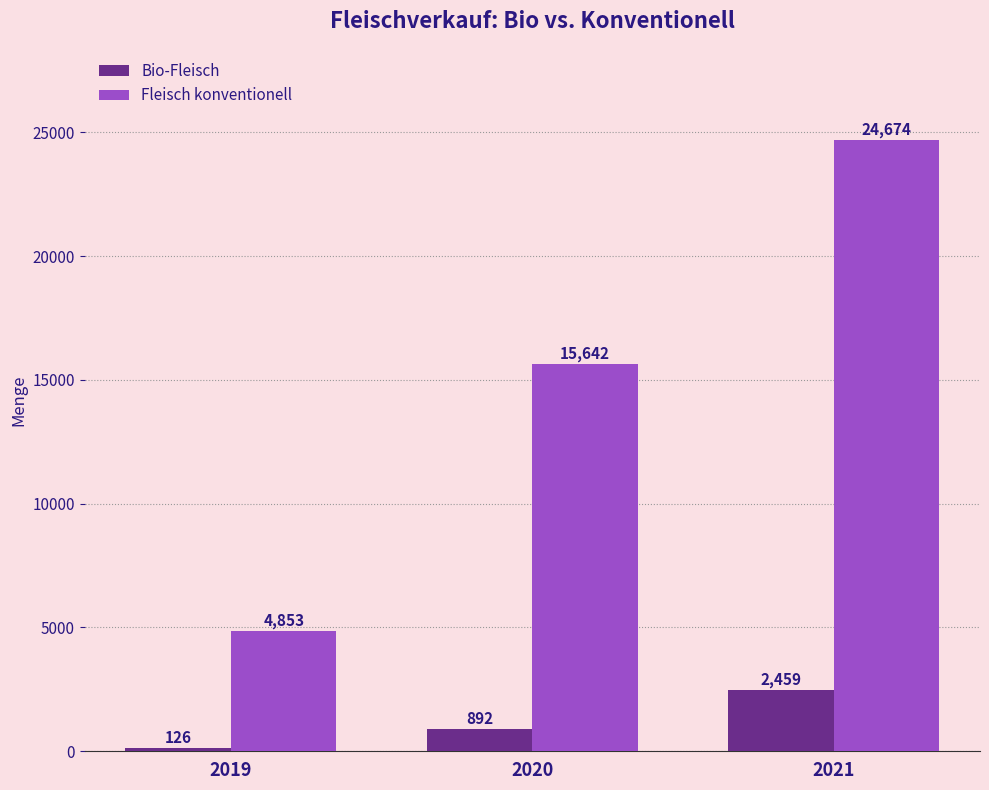

Reading right to left, transcribe all the data shown in this chart.

Bio-Fleisch: 2459	892	126
Fleisch konventionell: 24674	15642	4853